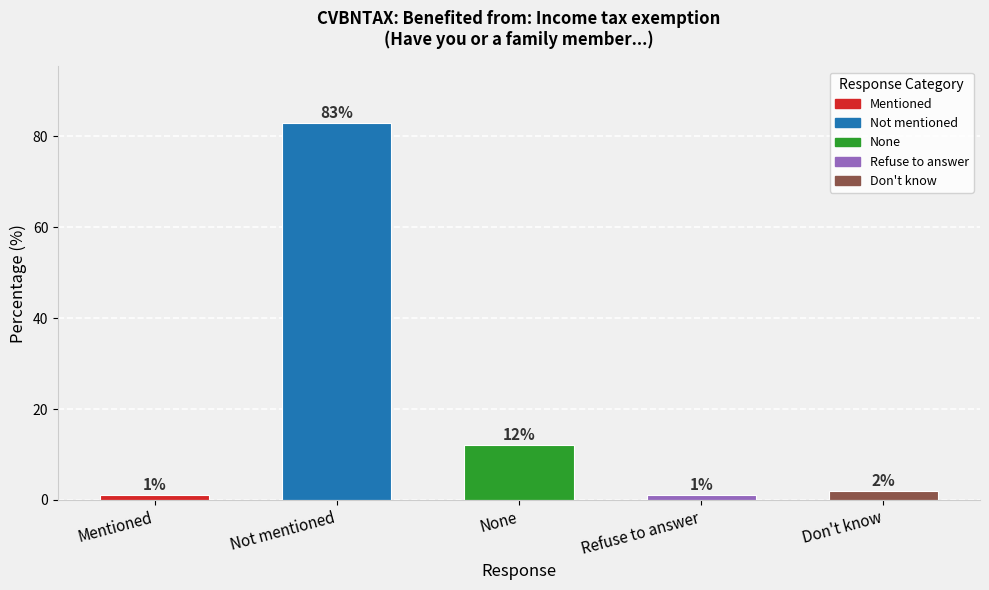

The value at None is 12. True or false?

True